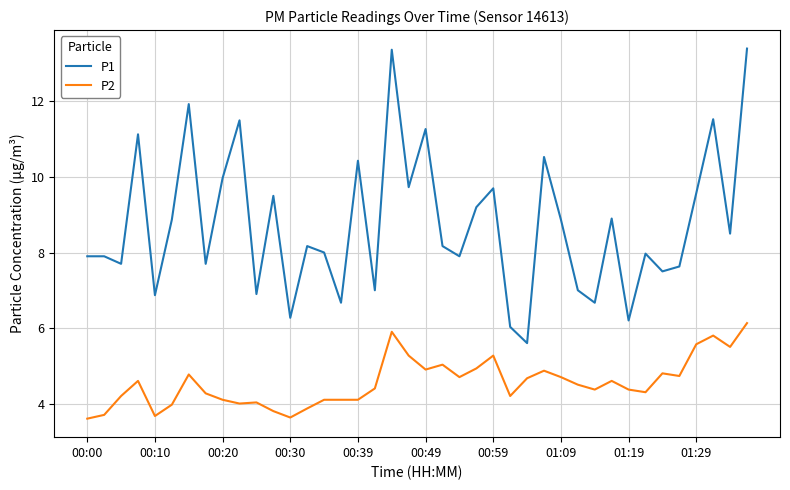

What is the highest value of the P1 series?

13.4